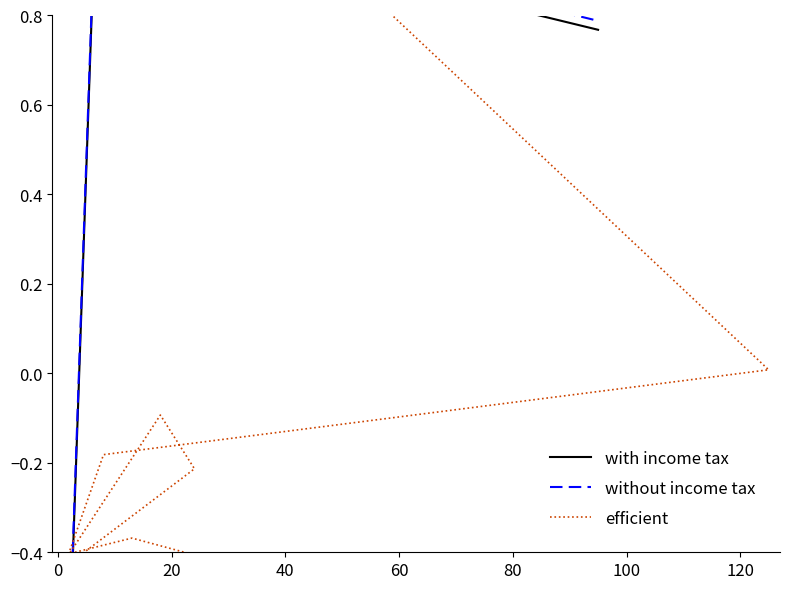

At how many categories does at least one series exceed 1?

4